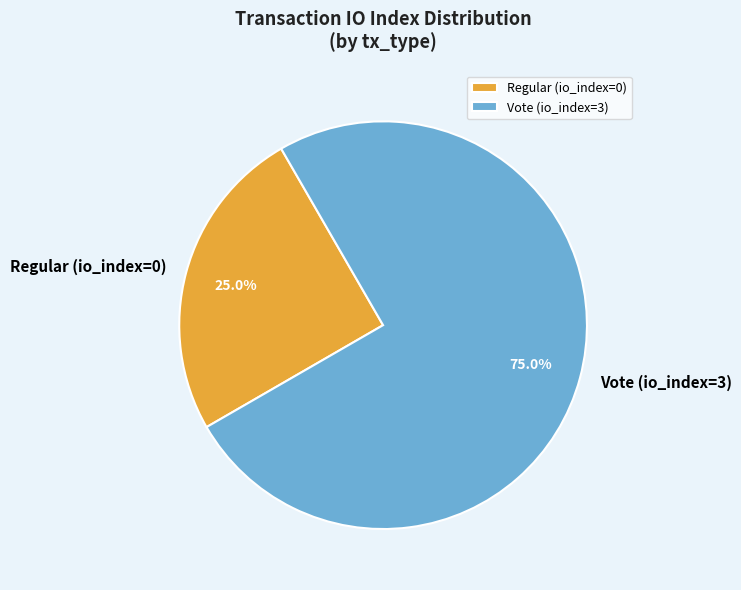

To the nearest percent, what is the combined percentage of Vote (io_index=3) and Regular (io_index=0)?

100%